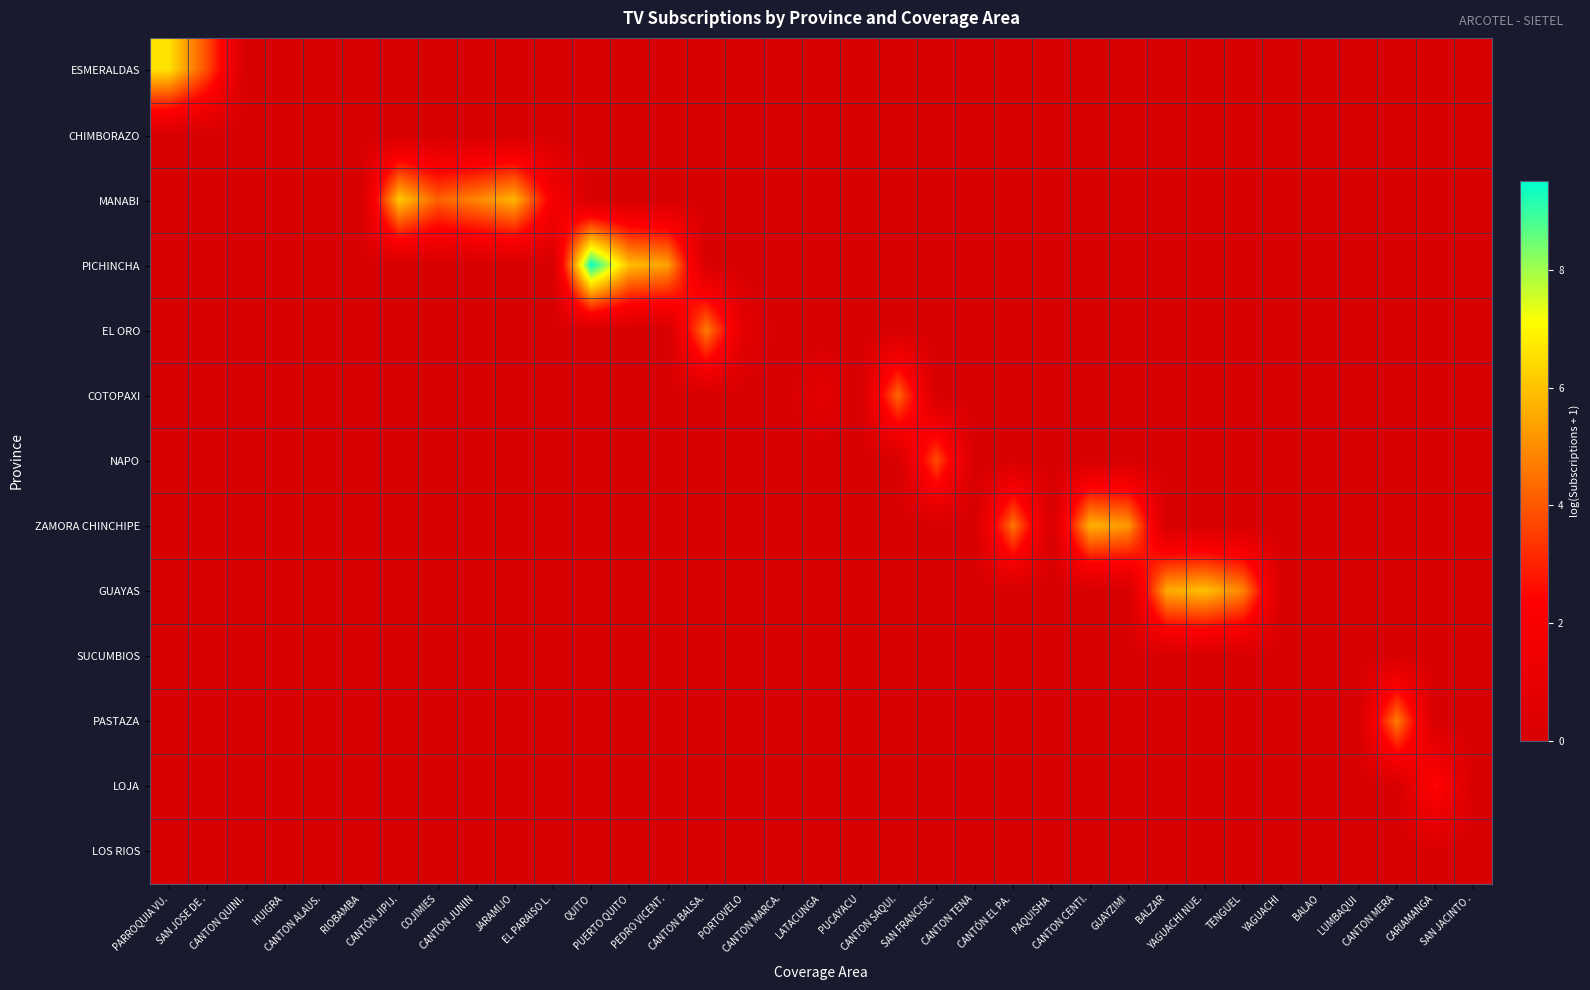

Which has a higher value, CANTON BALSA. or LATACUNGA?

CANTON BALSA.